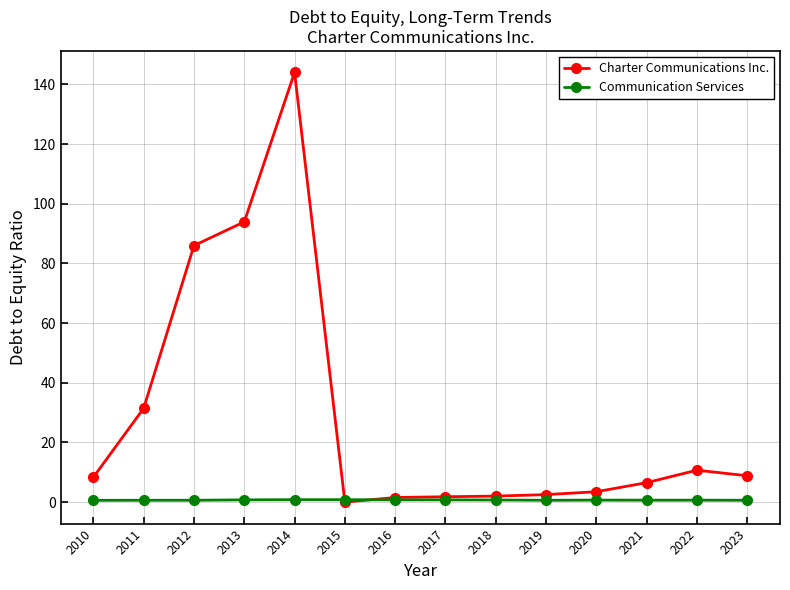

Does the chart display data point markers on the line(s)?

Yes